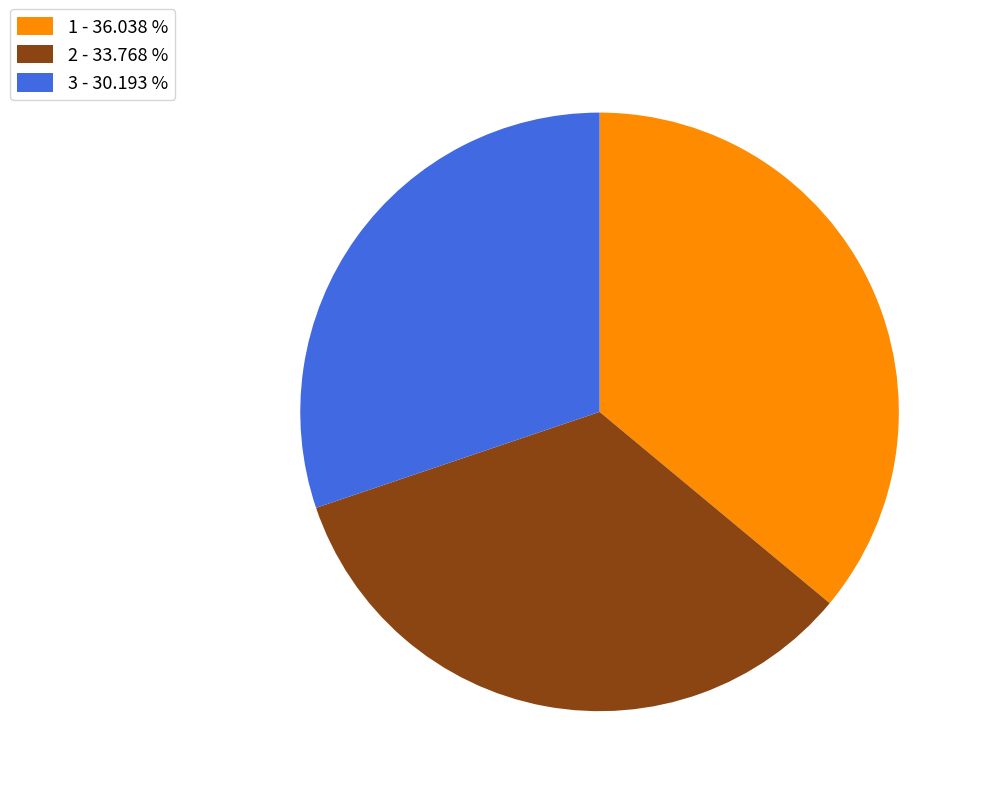

The 1 slice represents 36% of the pie. True or false?

True